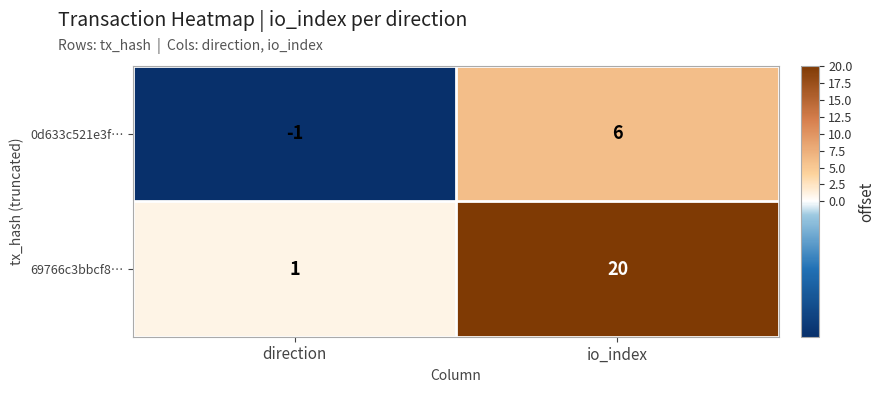

What is the sum of the 69766c3bbcf8… values at direction and io_index?

21